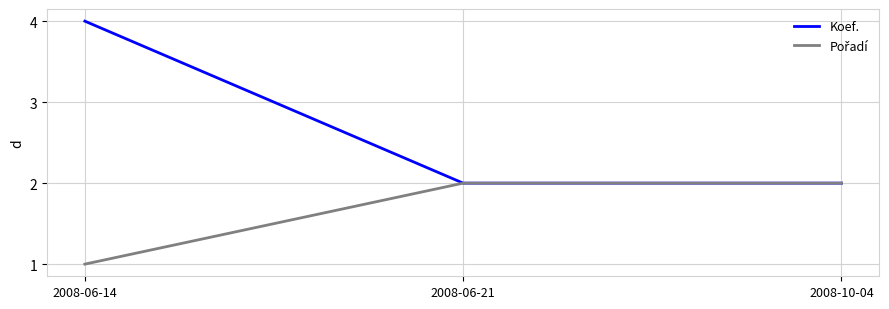

Count the number of data series in this chart.

2